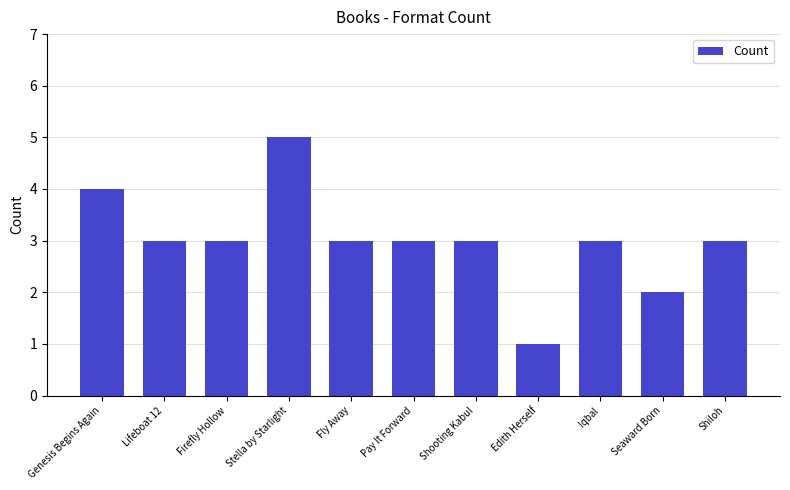

What is the value of the 7th bar from the left?

3